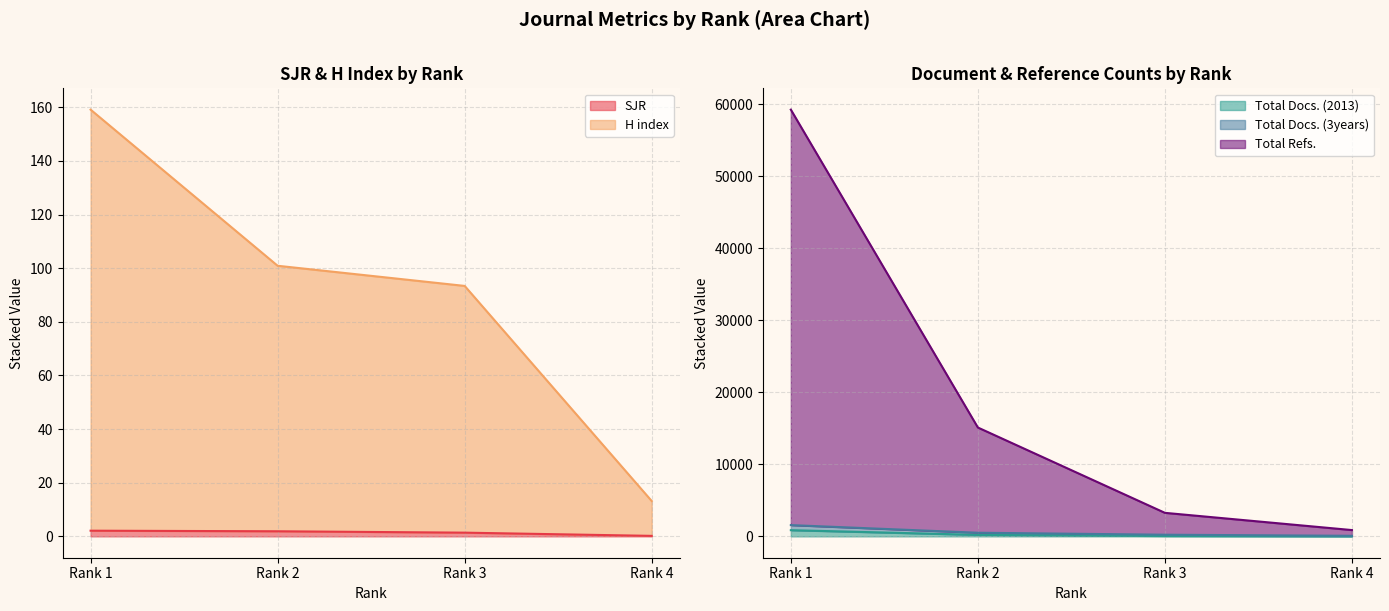

What is the difference between the second highest and second lowest values in the SJR series?

0.5